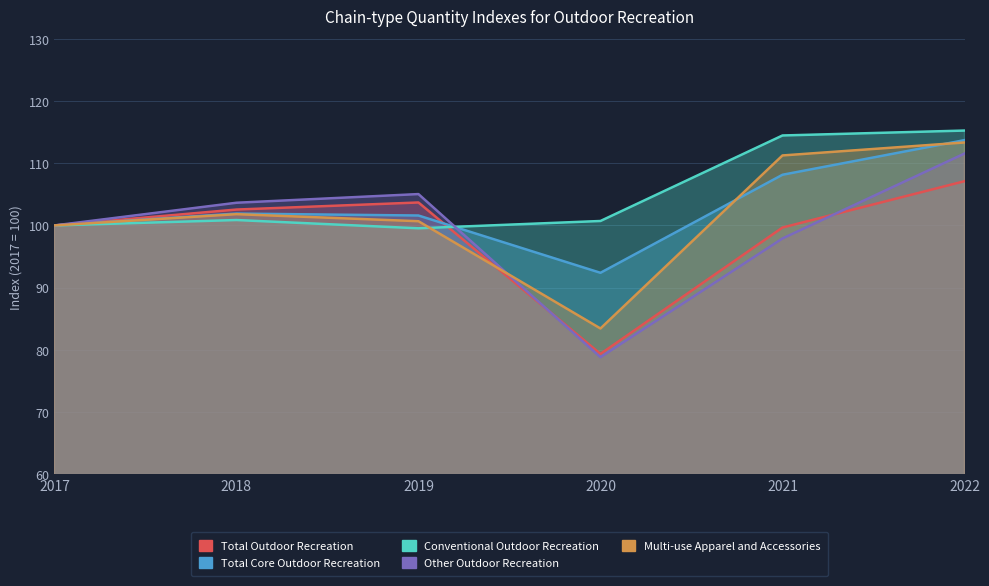

Is it true that Total Core Outdoor Recreation equals 153.9 at 2017?

False